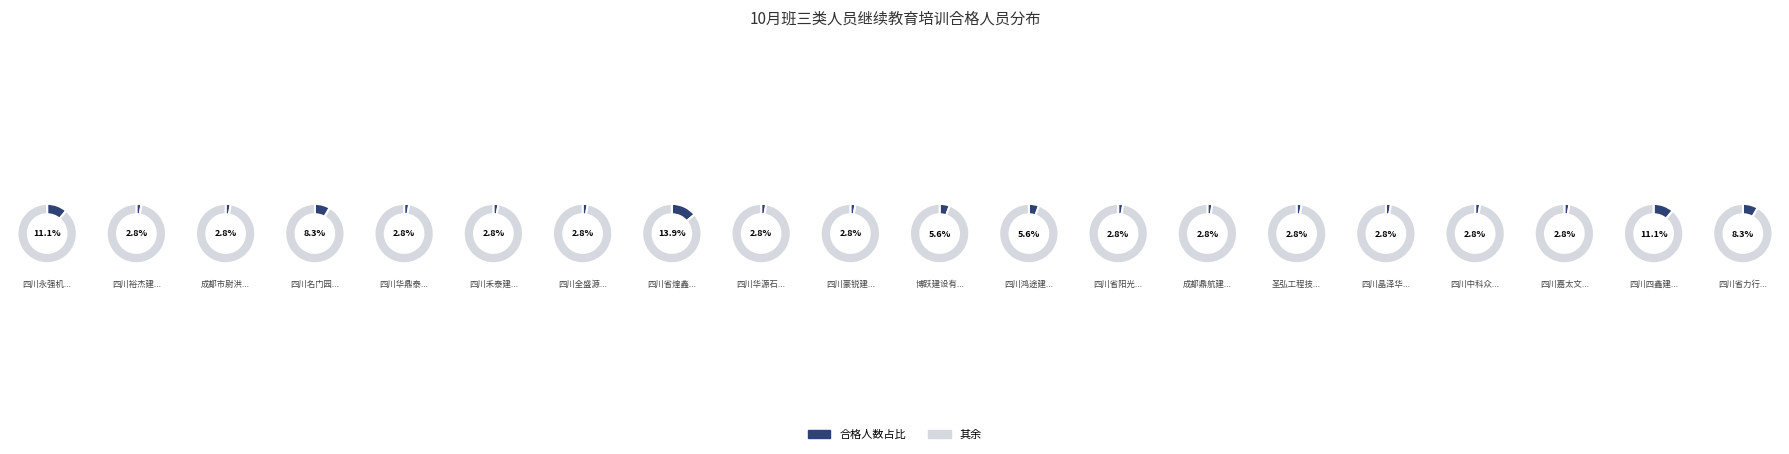

Does any single category account for the majority?

No